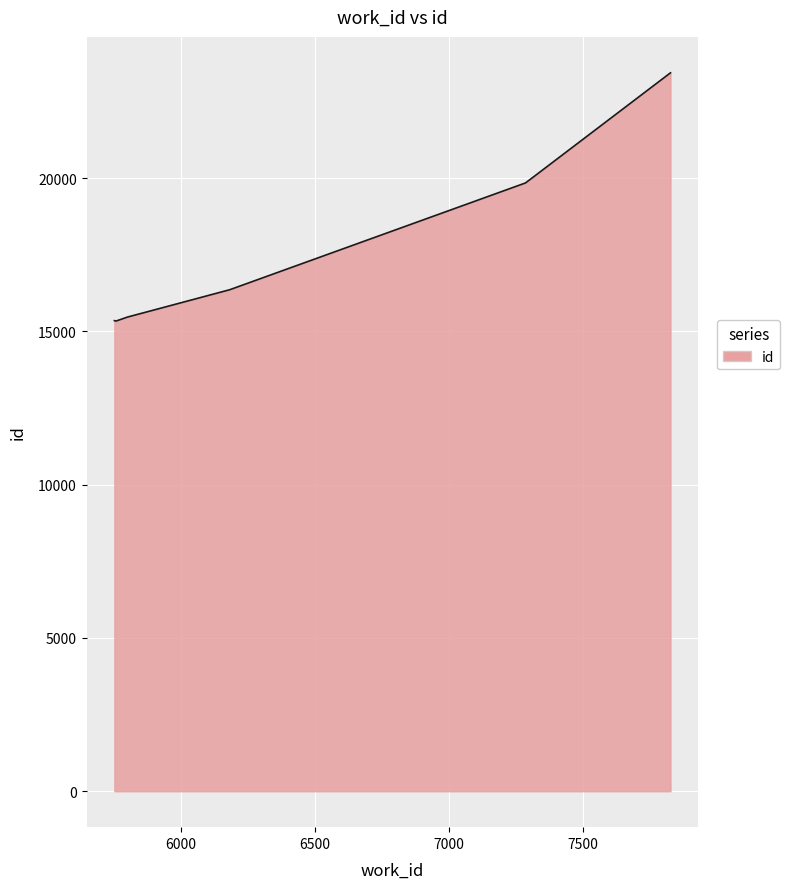

What is the difference between the maximum and minimum values?

8096.1